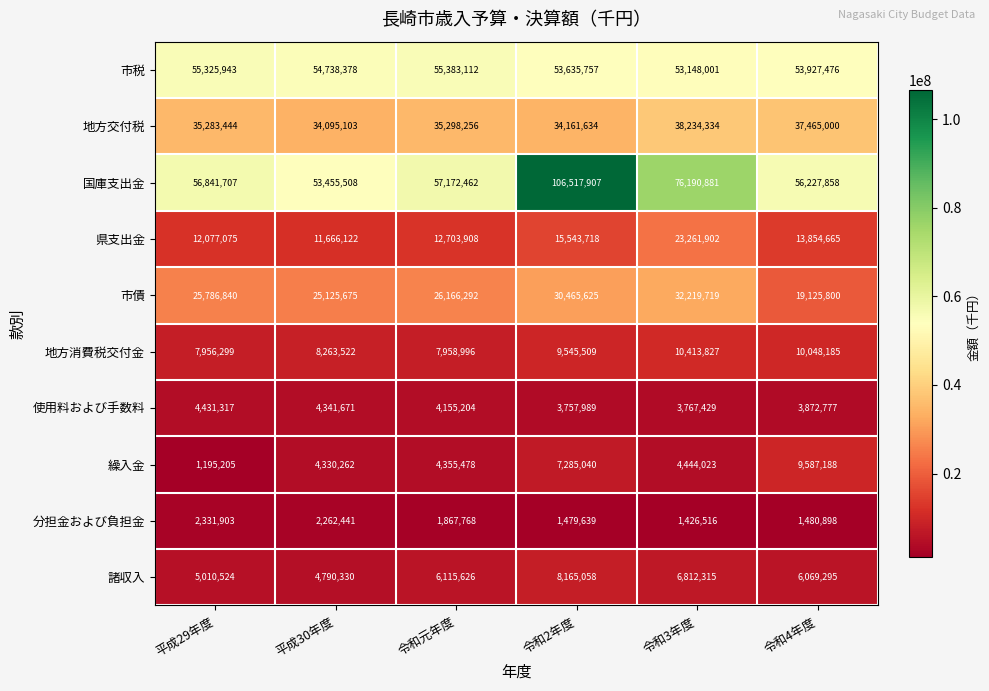

Which series has the largest total across all categories?

国庫支出金